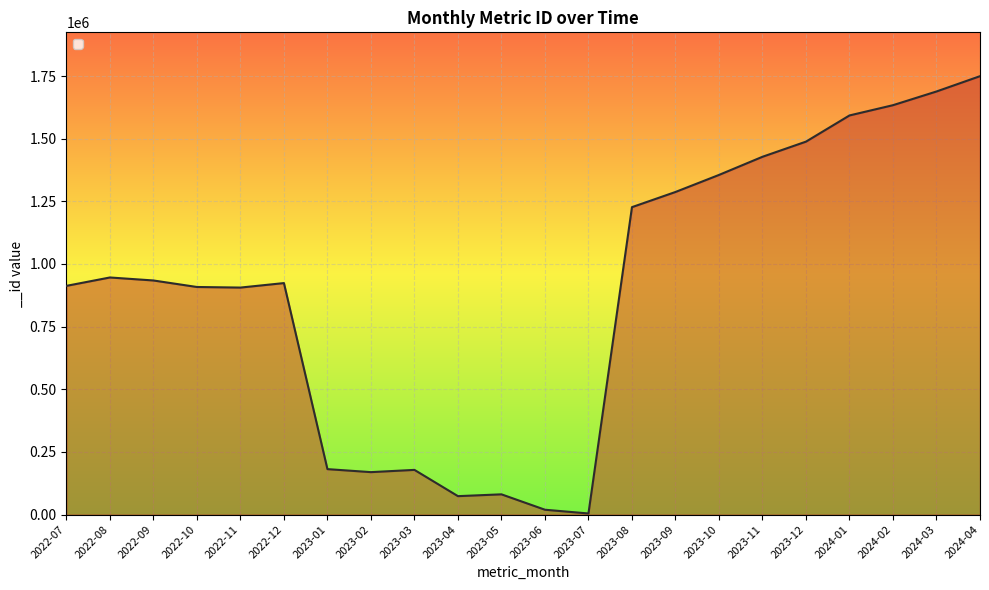

True or false: the data shows 2799273 at 2024-01.

False